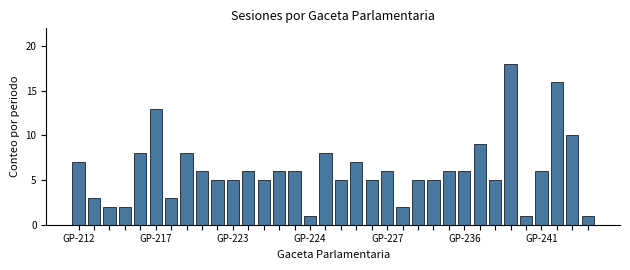

What is the difference between the second highest and second lowest values?

15